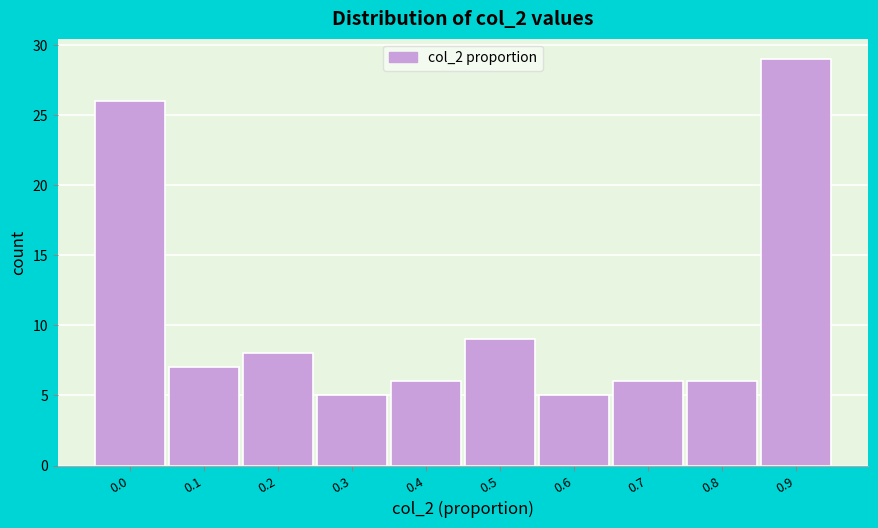

Reading right to left, what are all the values shown in this chart?

29	6	6	5	9	6	5	8	7	26